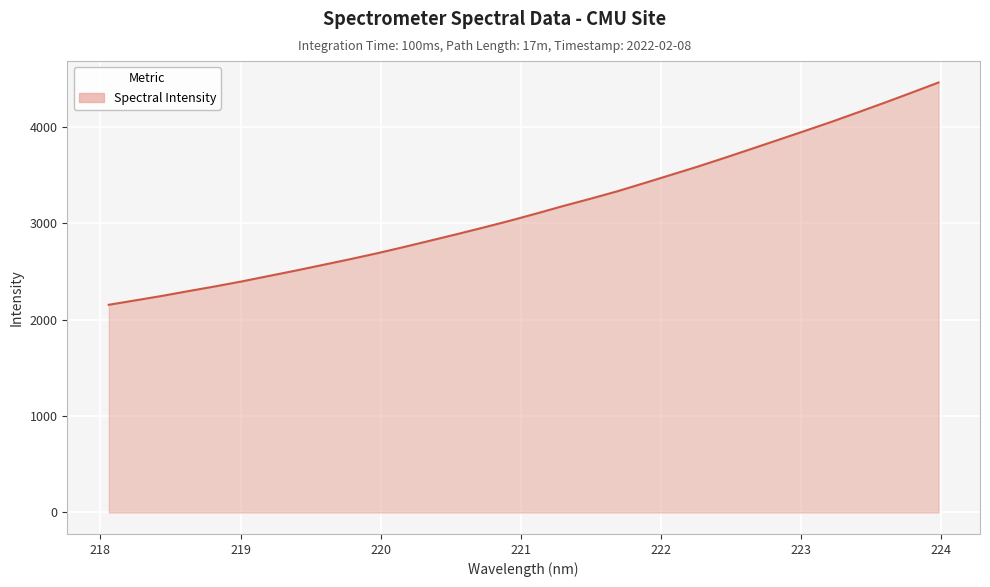

What is the difference between the maximum and minimum values?

2303.9